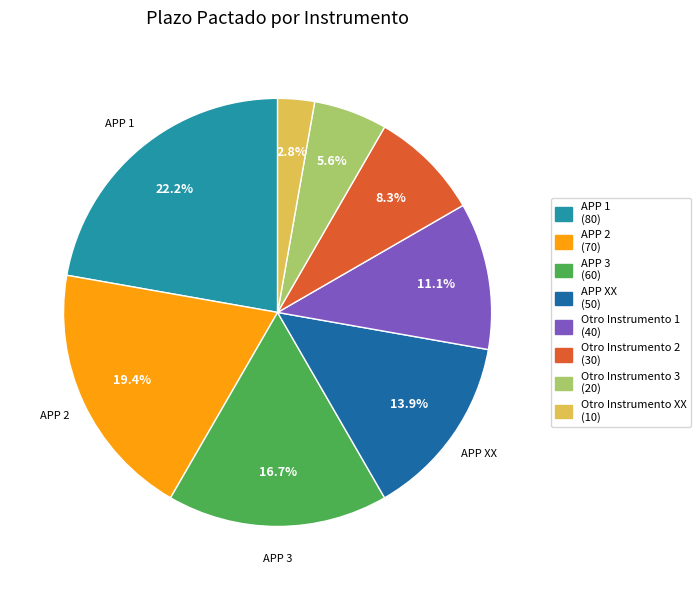

Which category has the smallest portion of the pie?

Otro Instrumento XX